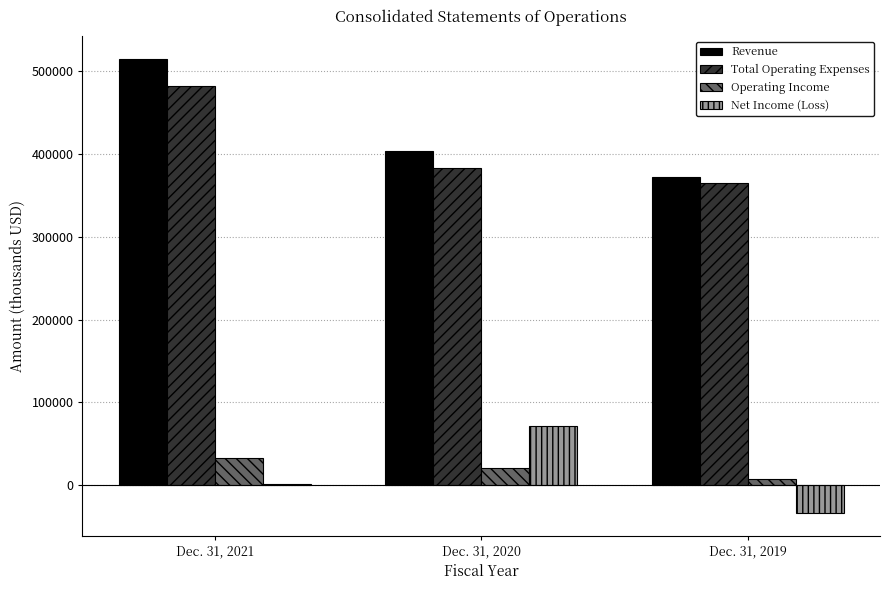

Reading left to right, transcribe all the data shown in this chart.

Revenue: Dec. 31, 2021=514901	Dec. 31, 2020=404342	Dec. 31, 2019=371854
Total Operating Expenses: Dec. 31, 2021=481808	Dec. 31, 2020=383481	Dec. 31, 2019=364670
Operating Income: Dec. 31, 2021=33093	Dec. 31, 2020=20861	Dec. 31, 2019=7184
Net Income (Loss): Dec. 31, 2021=1389	Dec. 31, 2020=71059	Dec. 31, 2019=-33589